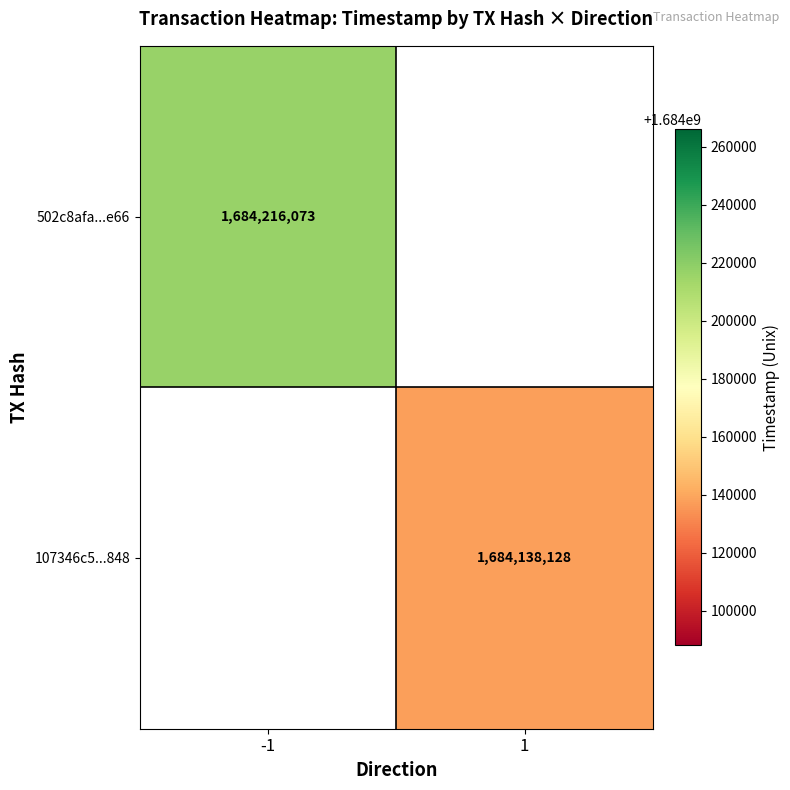

The value of 502c8afa...e66 at -1 is 2551481971. True or false?

False